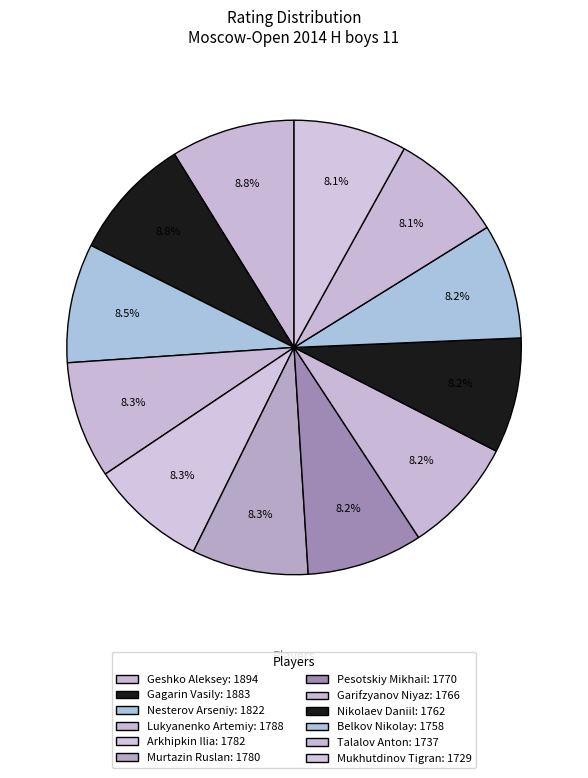

Count the number of slices in the pie.

12